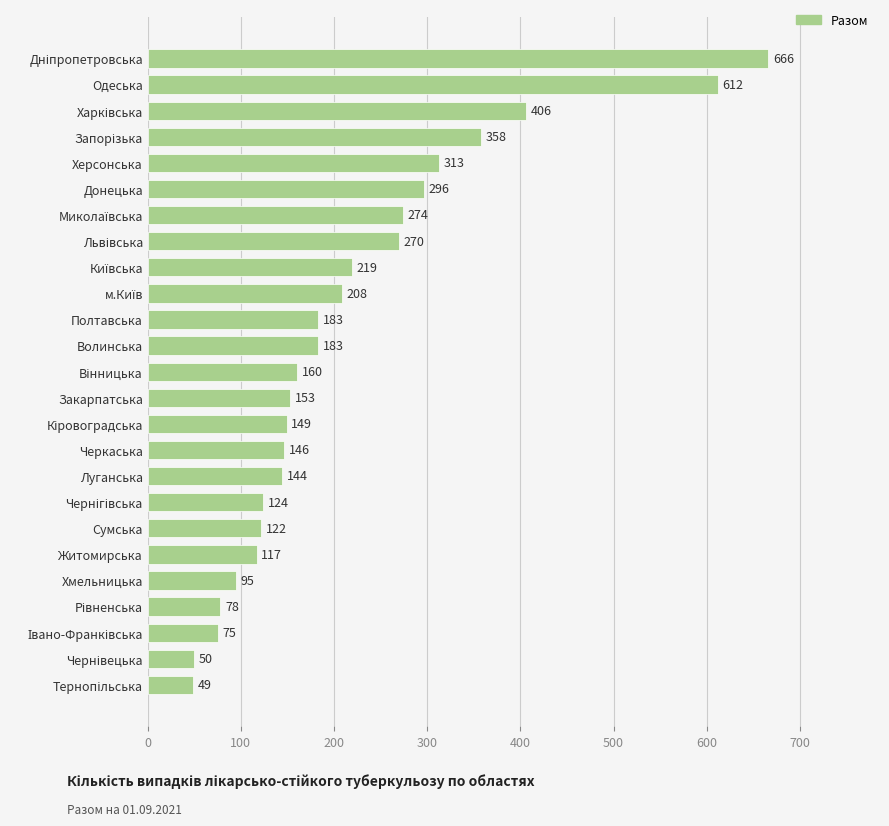

What position from the top is Сумська?

19